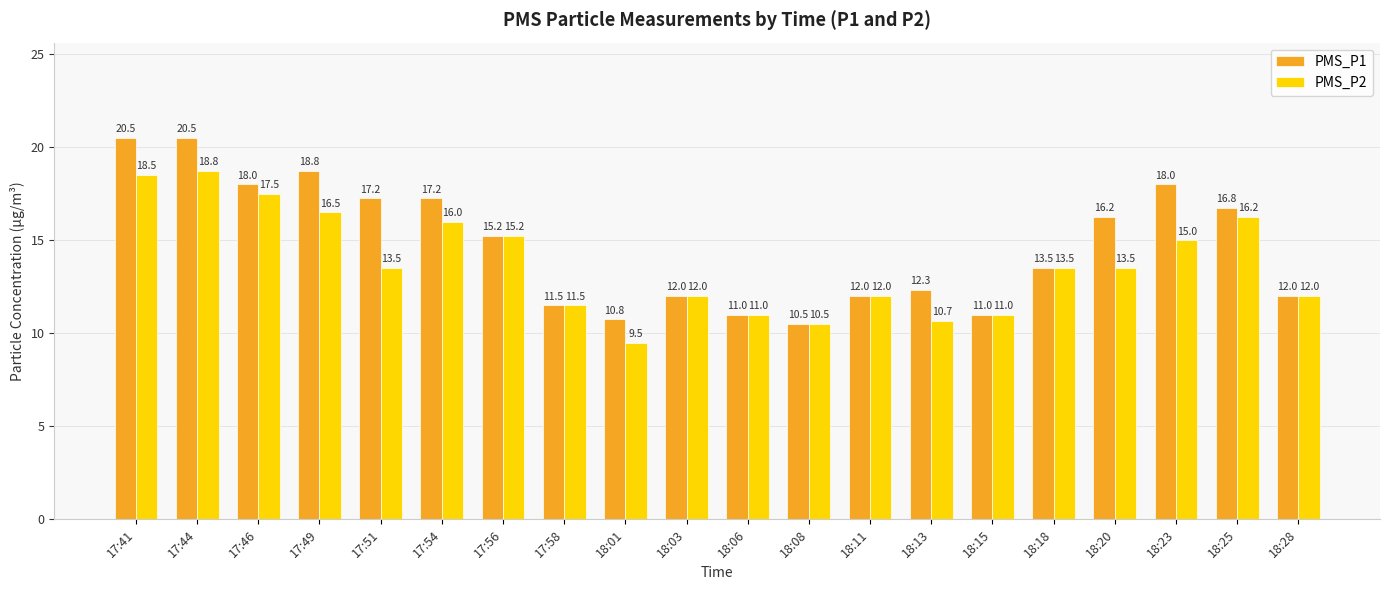

Is the value of PMS_P2 at 17:51 greater than the value of PMS_P1 at 18:25?

No